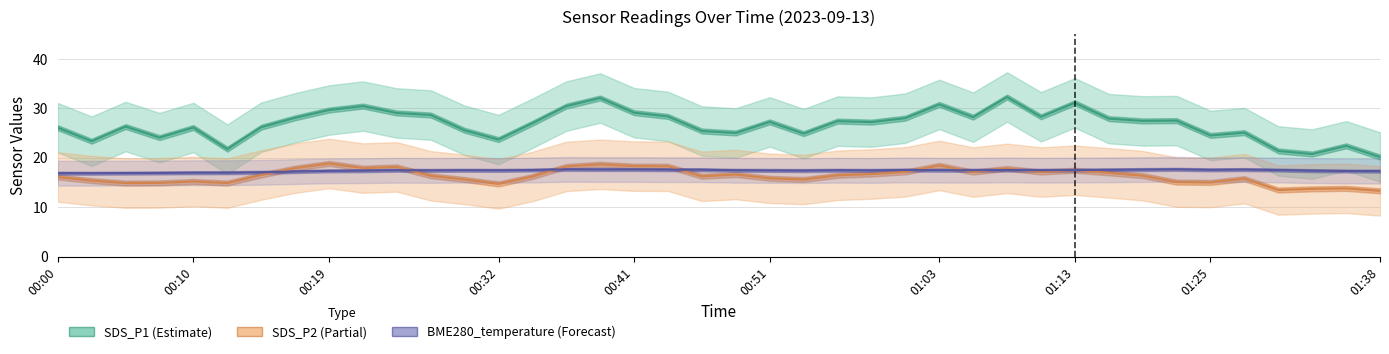

How many data points in SDS_P2 are less than 16?

16